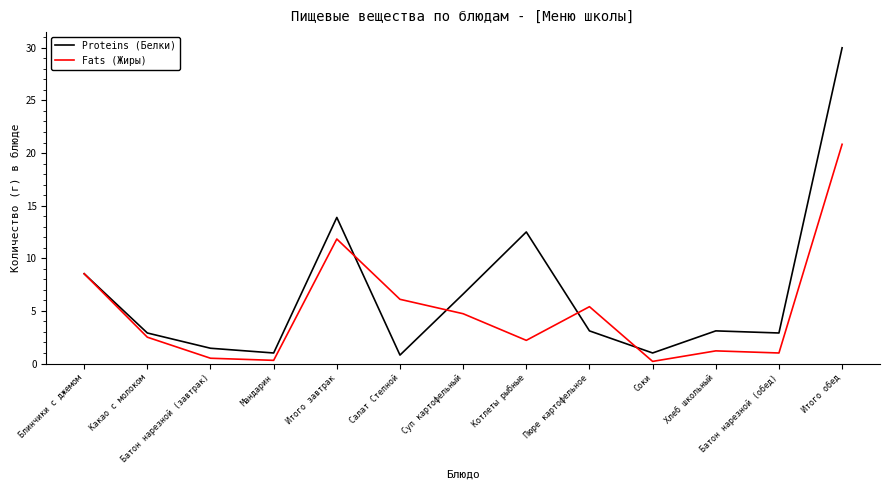

Rank the series by their maximum value, from lowest to highest.

Fats (Жиры), Proteins (Белки)